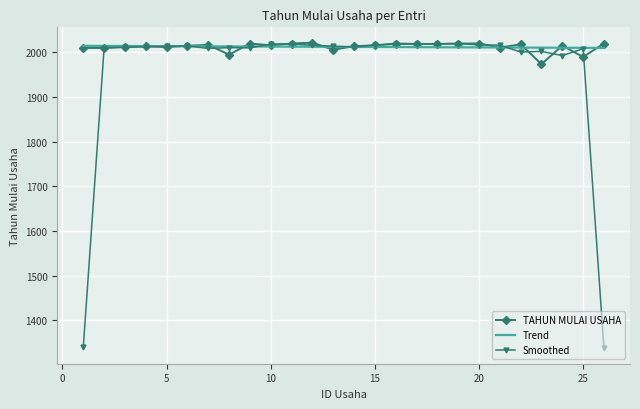

Which series has the widest spread of values?

Smoothed